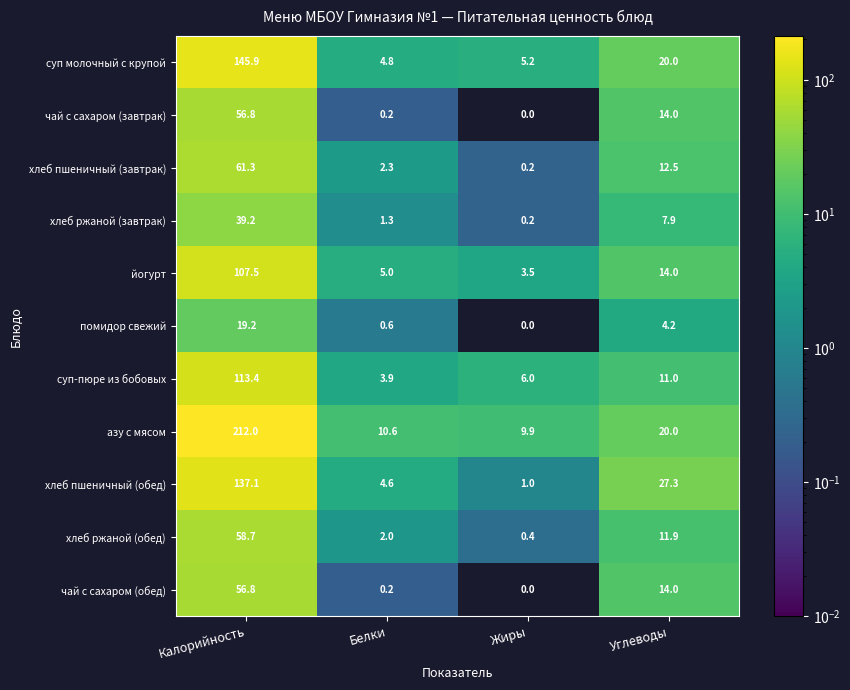

Is it true that суп молочный с крупой equals 4.8 at Белки?

True